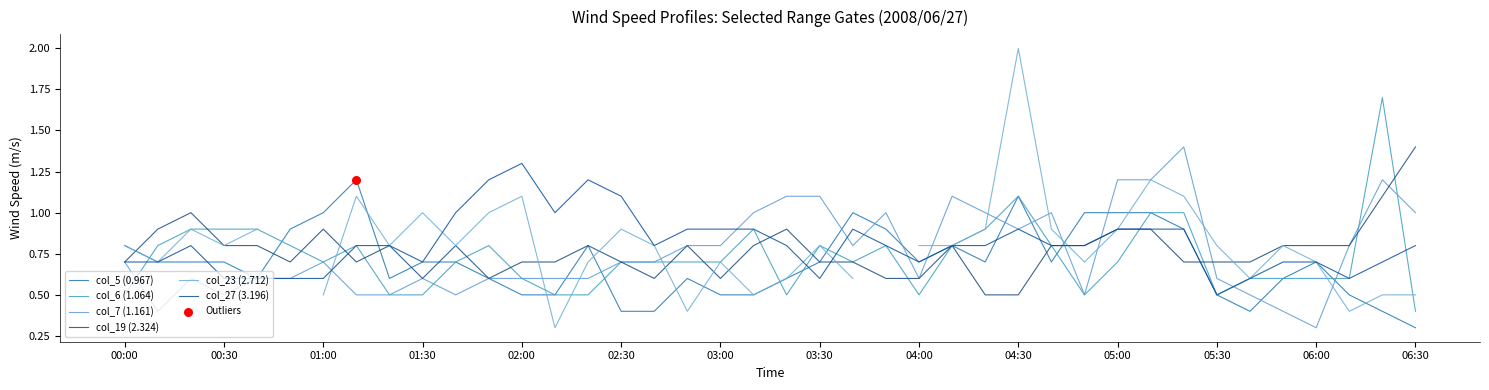

What are all the series names shown in the legend?

col_5 (0.967), col_6 (1.064), col_7 (1.161), col_19 (2.324), col_23 (2.712), col_27 (3.196)